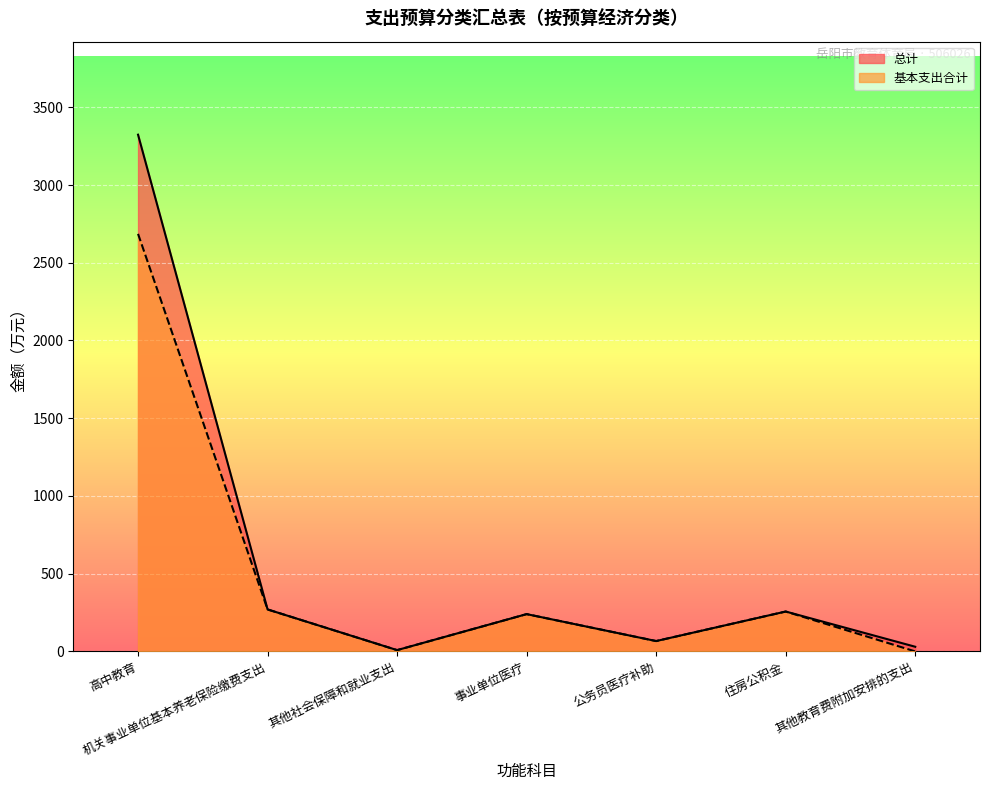

Between 机关事业单位基本养老保险缴费支出 and 其他教育费附加安排的支出, which is larger?

机关事业单位基本养老保险缴费支出